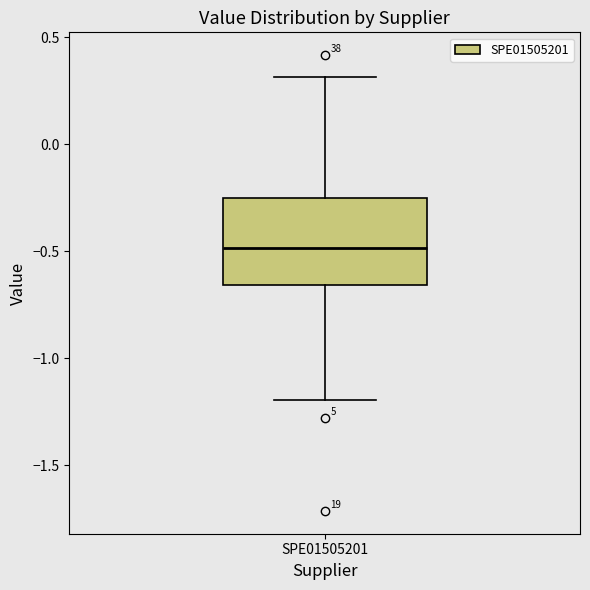

Read this box plot against the y-axis: the position of the median line, the range covered by the box, and the ends of both whiskers. The values are not printed on the chart, so give them approximately, as read against the axis.

median -0.50, box -0.65 to -0.25, whiskers -1.20 to 0.30